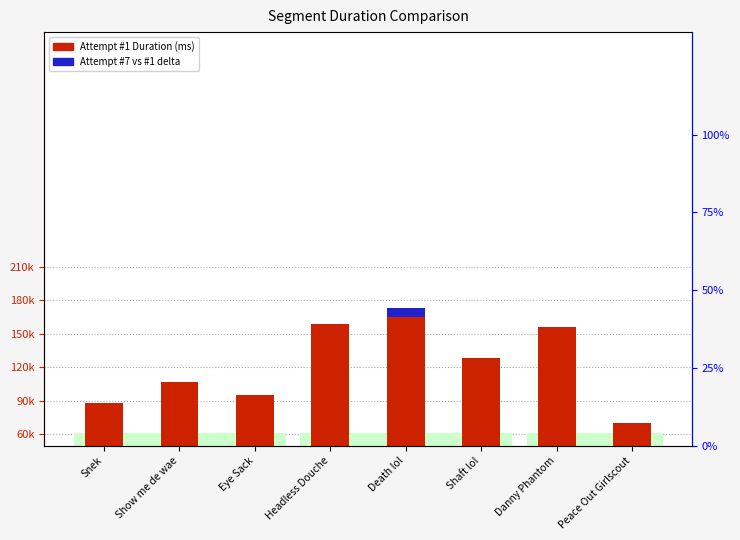

Is the value of Attempt #7 Duration at Peace Out Girlscout greater than the value of Attempt #1 Duration at Shaft lol?

No